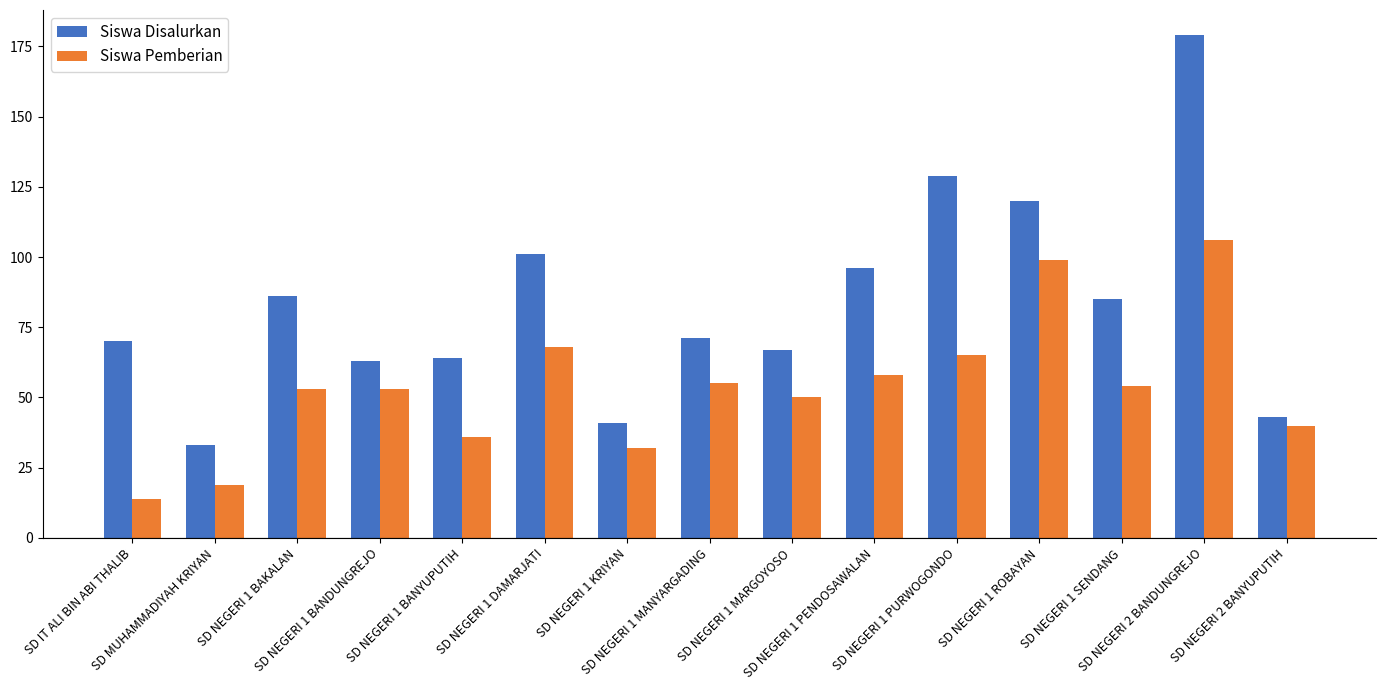

What is the minimum value for Siswa Pemberian?

14